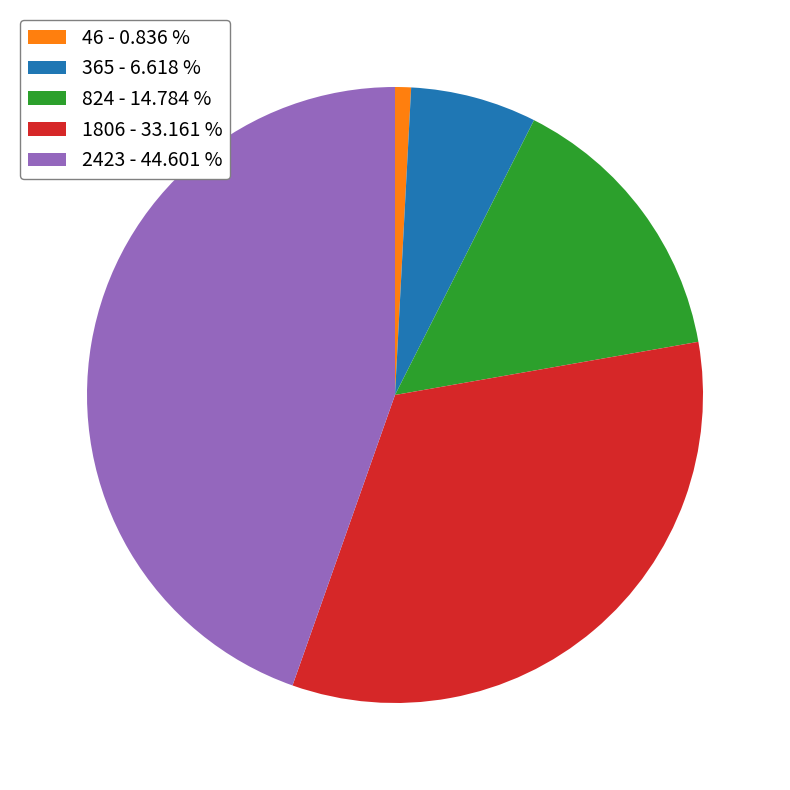

Rank the categories by value from highest to lowest.

2423, 1806, 824, 365, 46